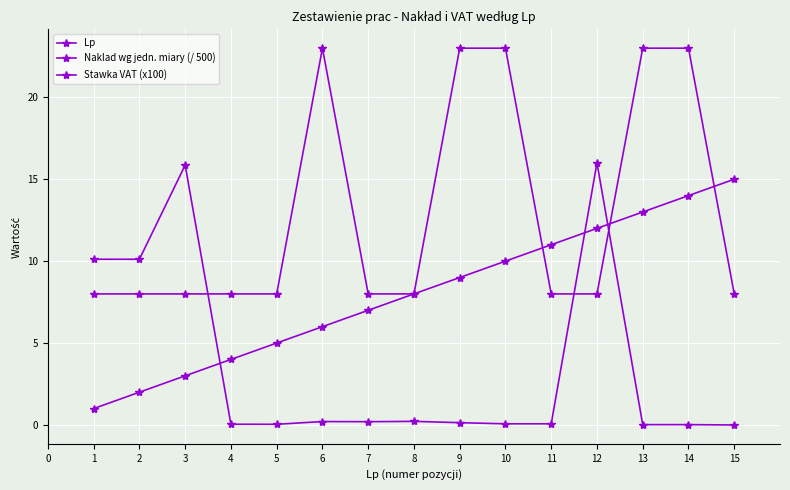

Which series has the widest spread of values?

Naklad wg jedn. miary (/ 500)